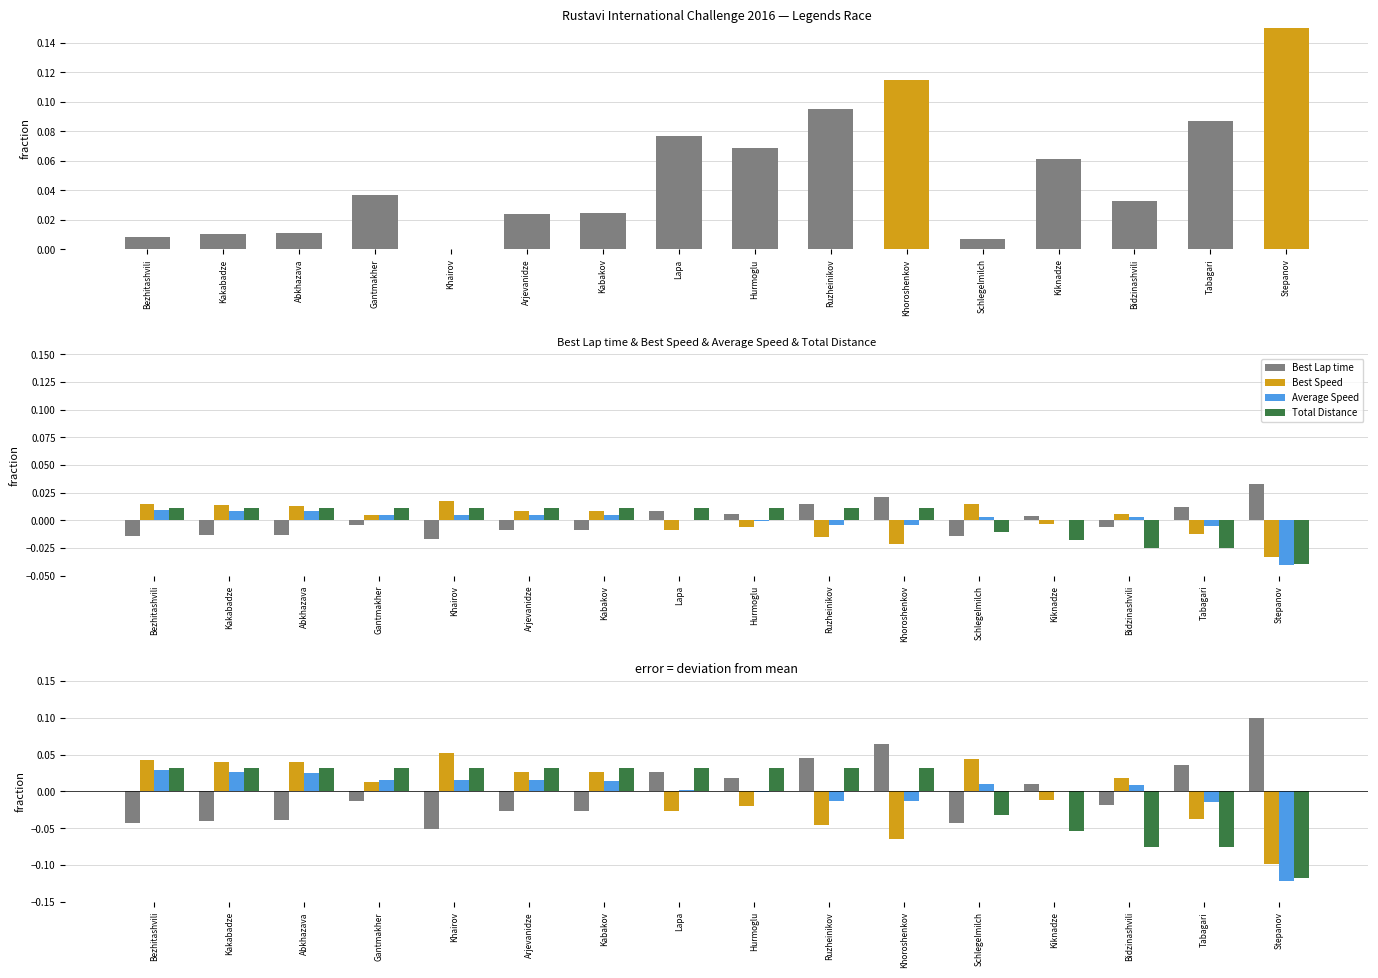

Are the bars grouped side by side (vs. stacked)?

Yes